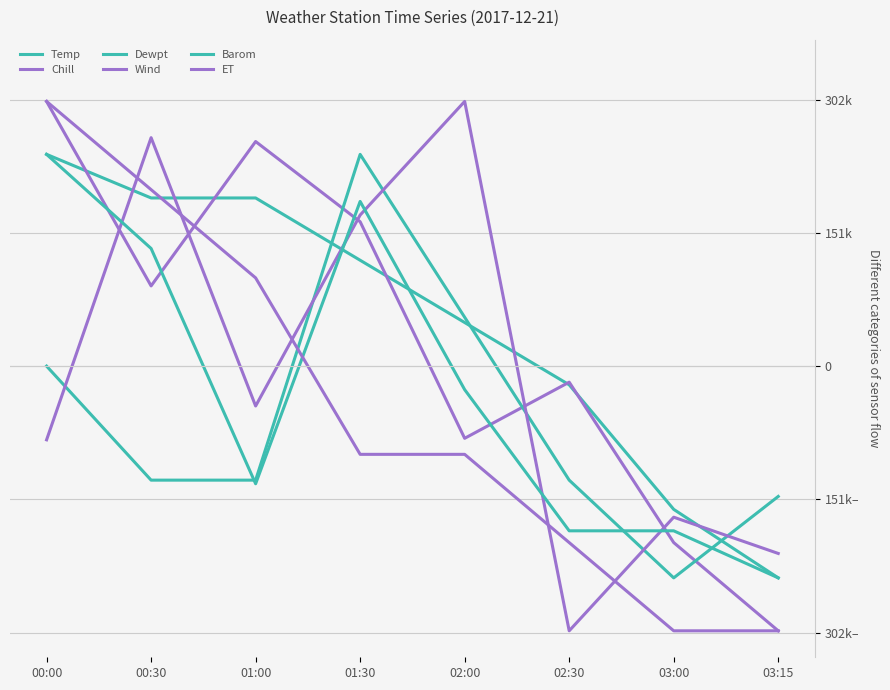

Does the chart display data point markers on the line(s)?

No